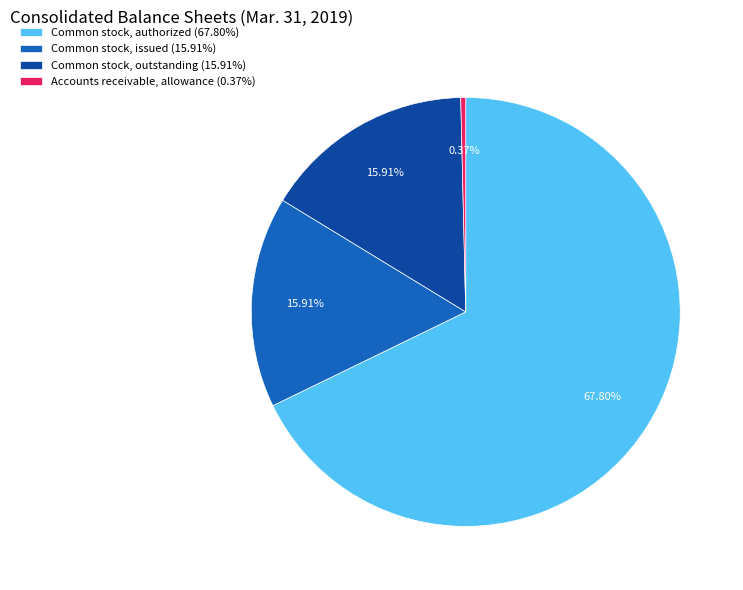

Count the number of slices in the pie.

4